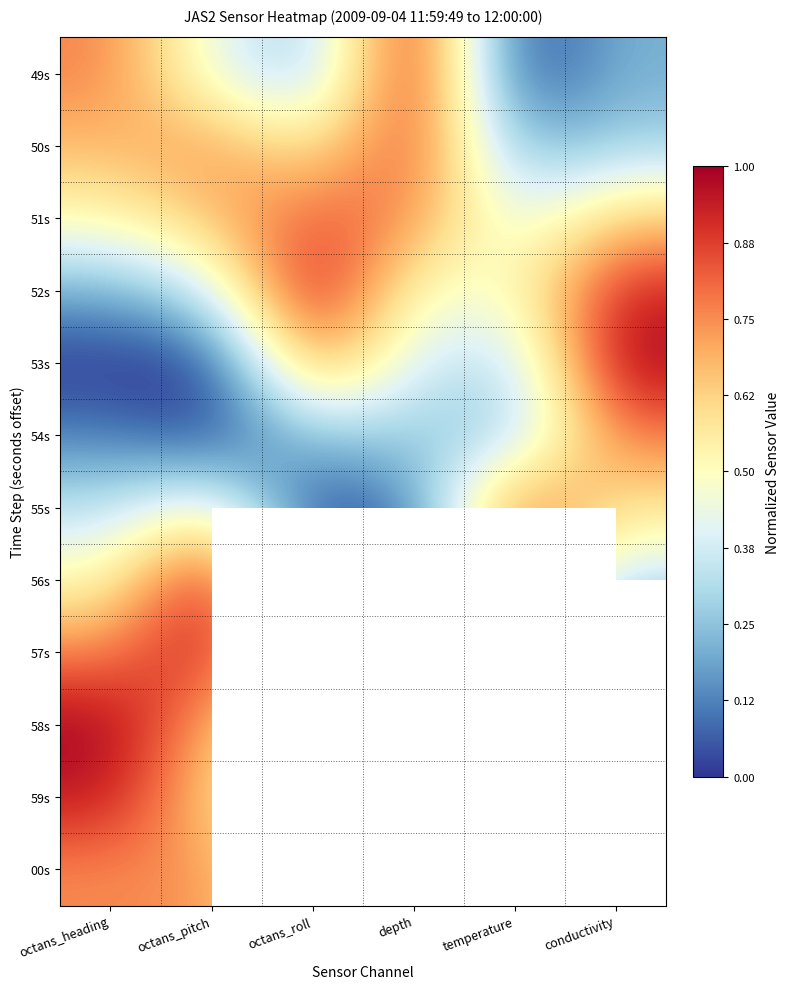

At which label is 50s closest to 0?

temperature